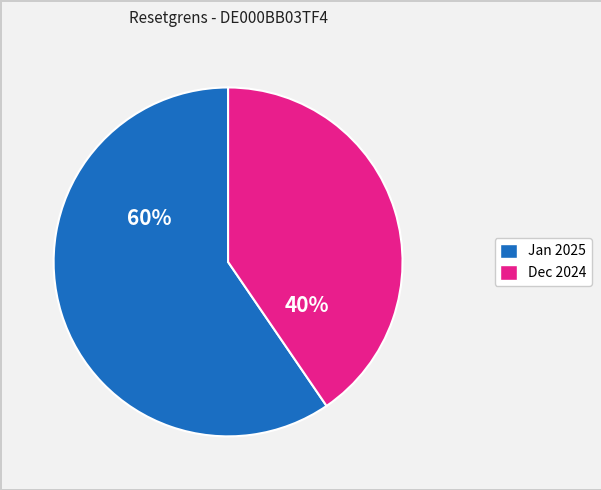

To the nearest percent, what is the average slice percentage?

50%